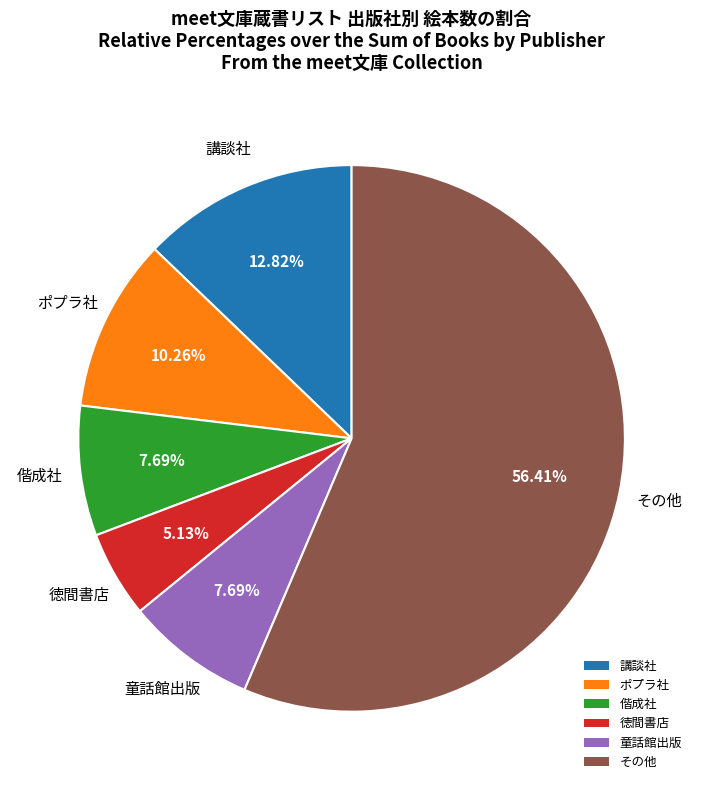

Is the sum of 講談社 and 徳間書店 greater than half?

No